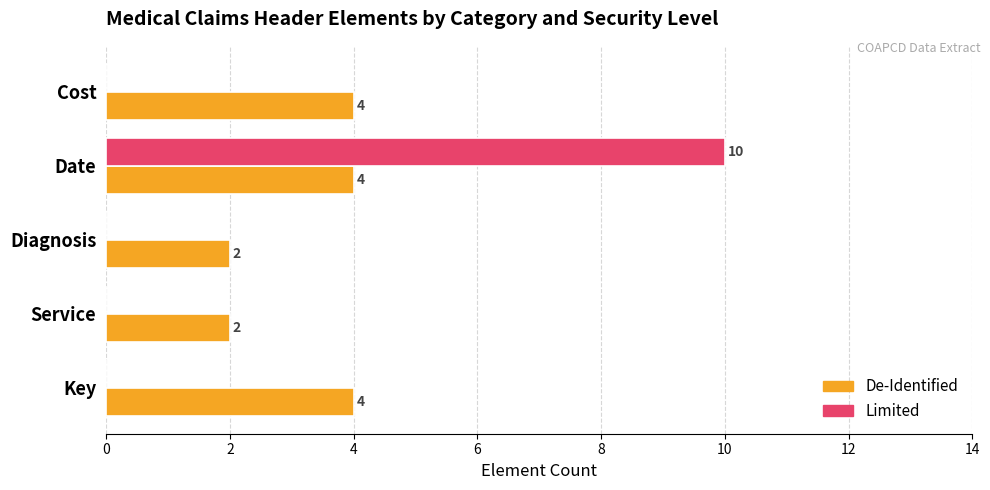

Which series has the widest spread of values?

Limited